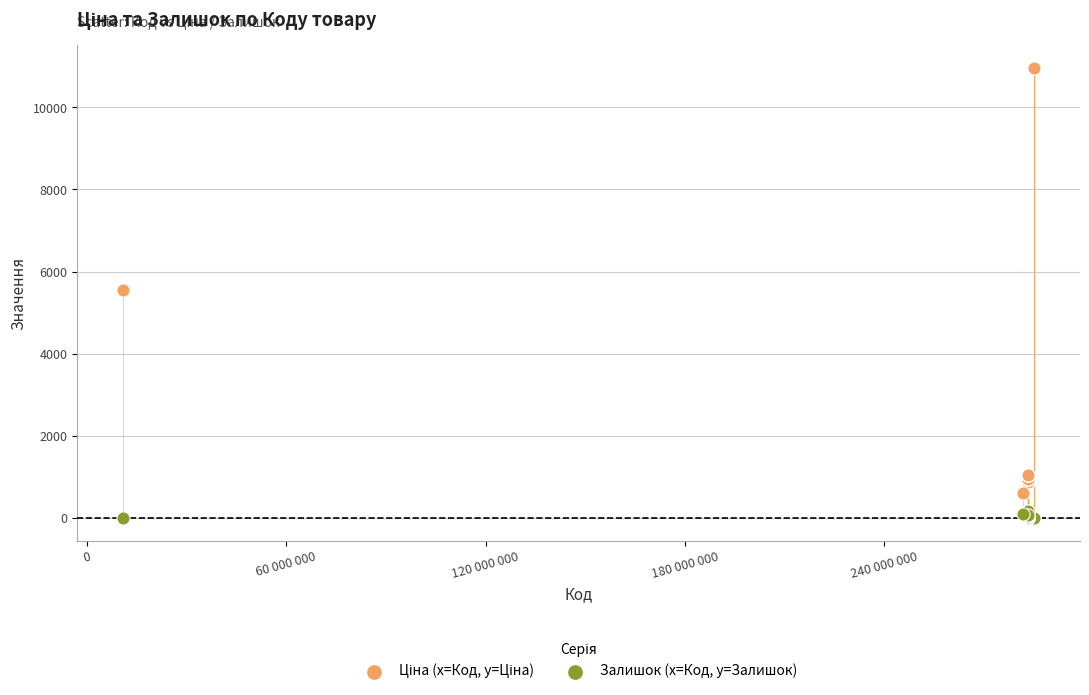

Which series contains the lowest Y value?

Залишок (x=Код, y=Залишок)